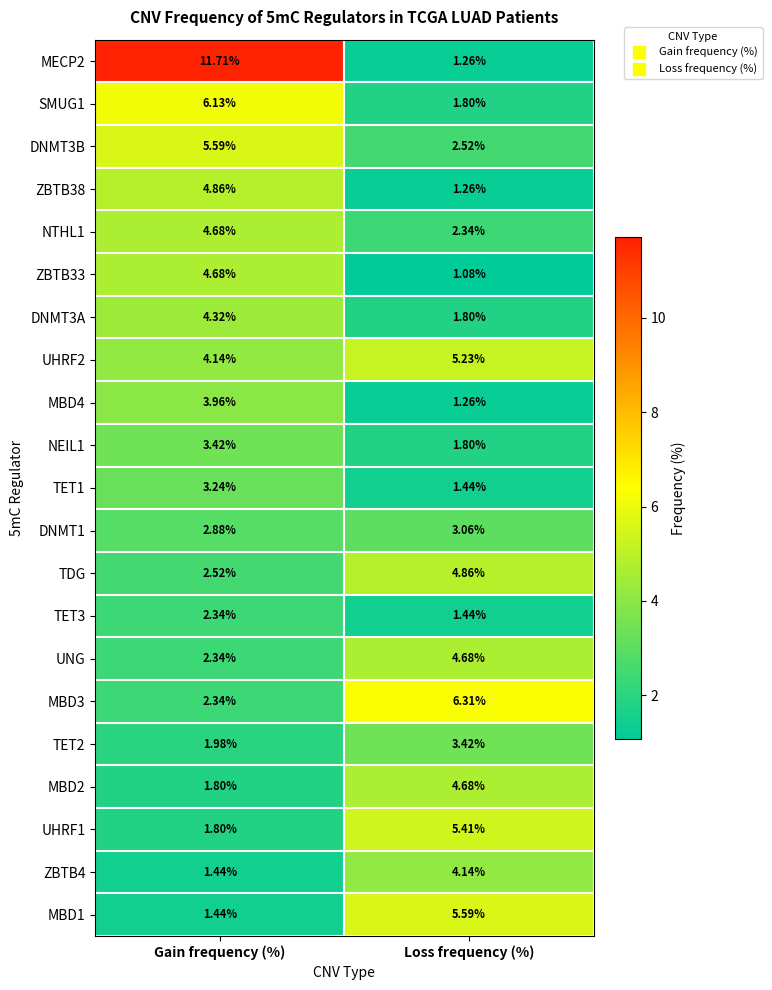

Which label corresponds to the largest value in the chart?

Gain frequency (%)